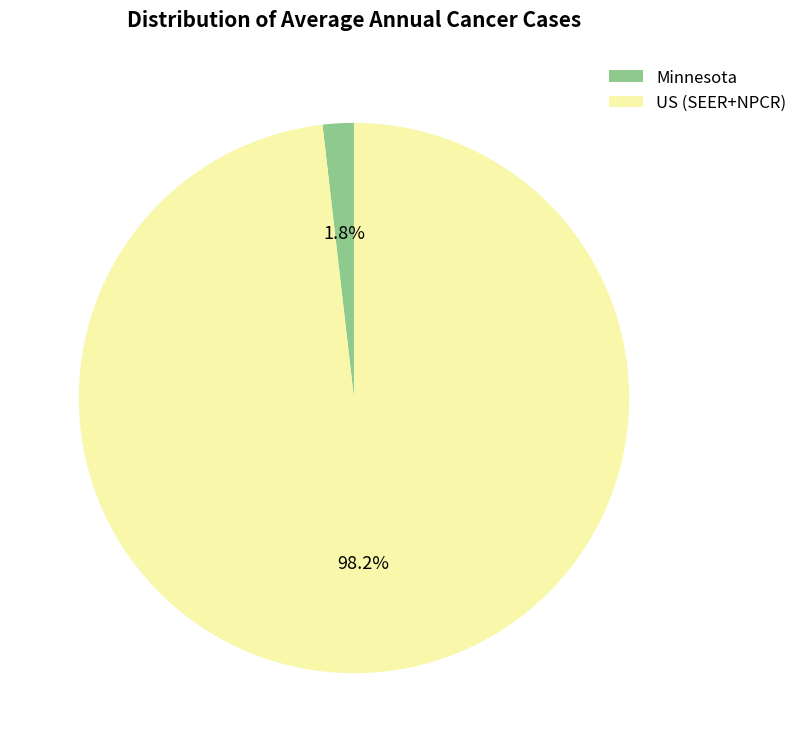

The Minnesota slice represents 2% of the pie. True or false?

True